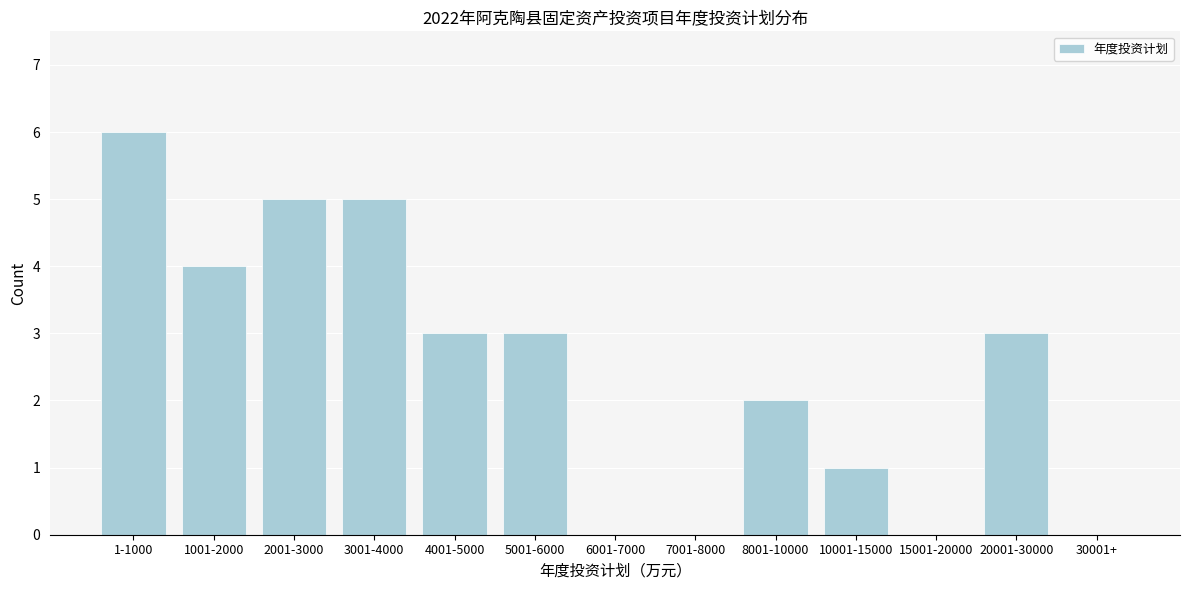

Reading right to left, extract all data points from this chart.

30001+=0	20001-30000=3	15001-20000=0	10001-15000=1	8001-10000=2	7001-8000=0	6001-7000=0	5001-6000=3	4001-5000=3	3001-4000=5	2001-3000=5	1001-2000=4	1-1000=6